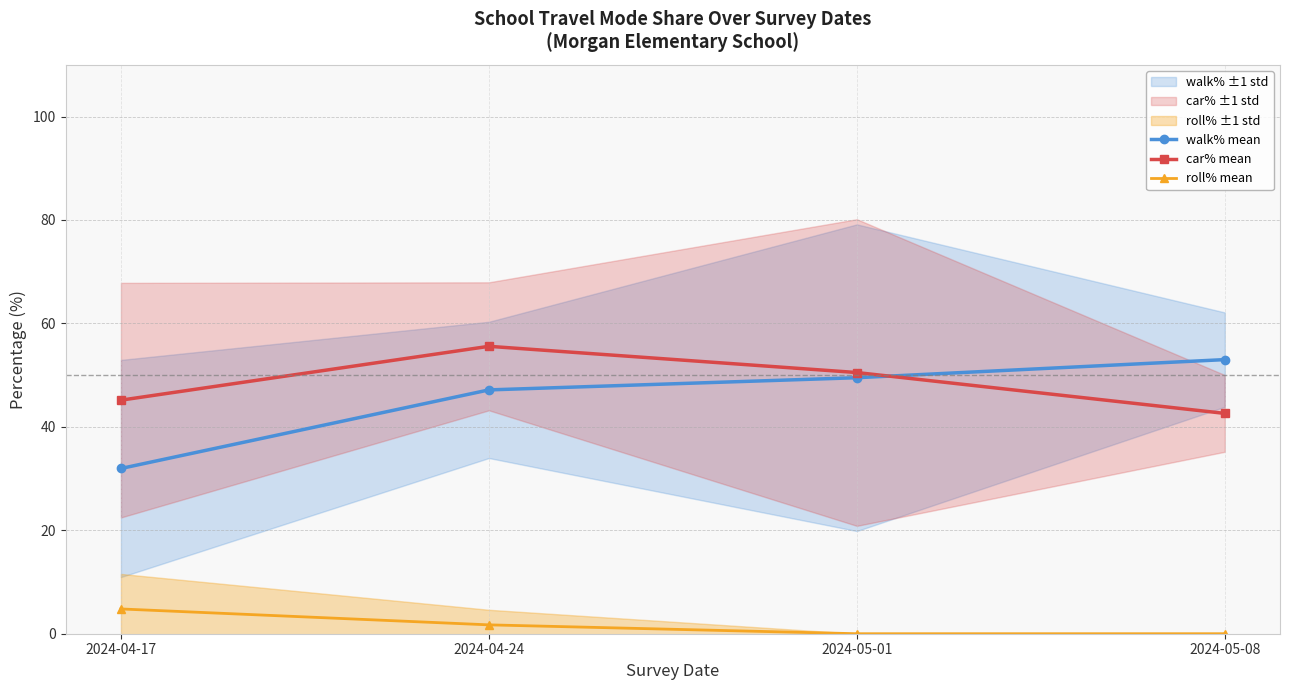

True or false: car% mean has a value of 90.4 at 2024-04-24.

False